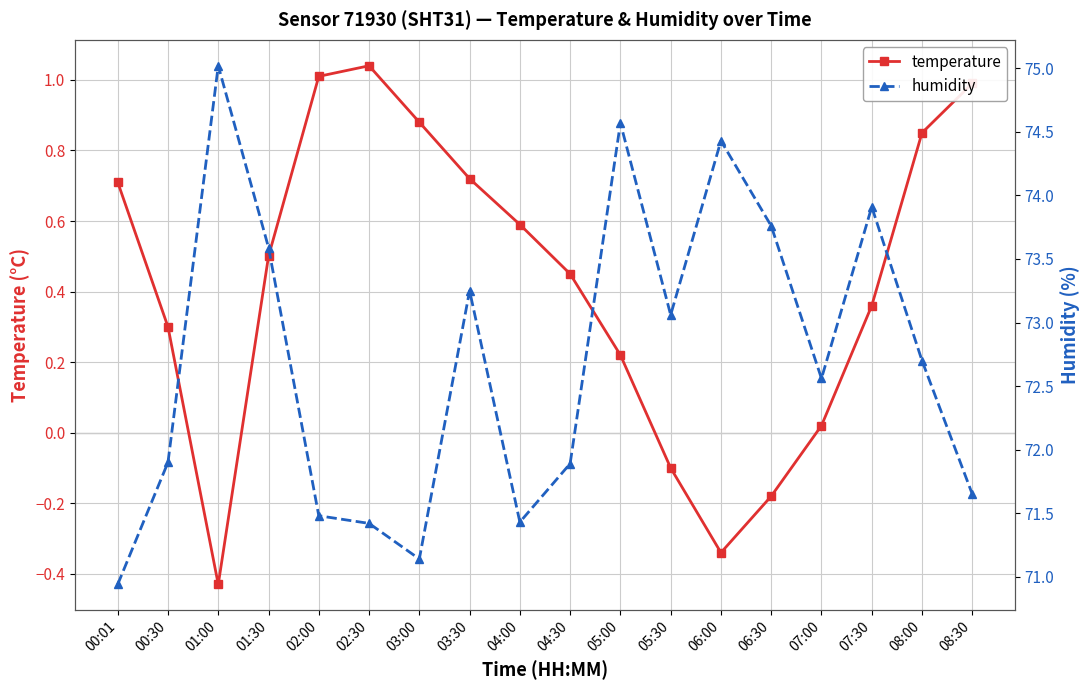

The value of temperature at 07:30 is 0.4. True or false?

True